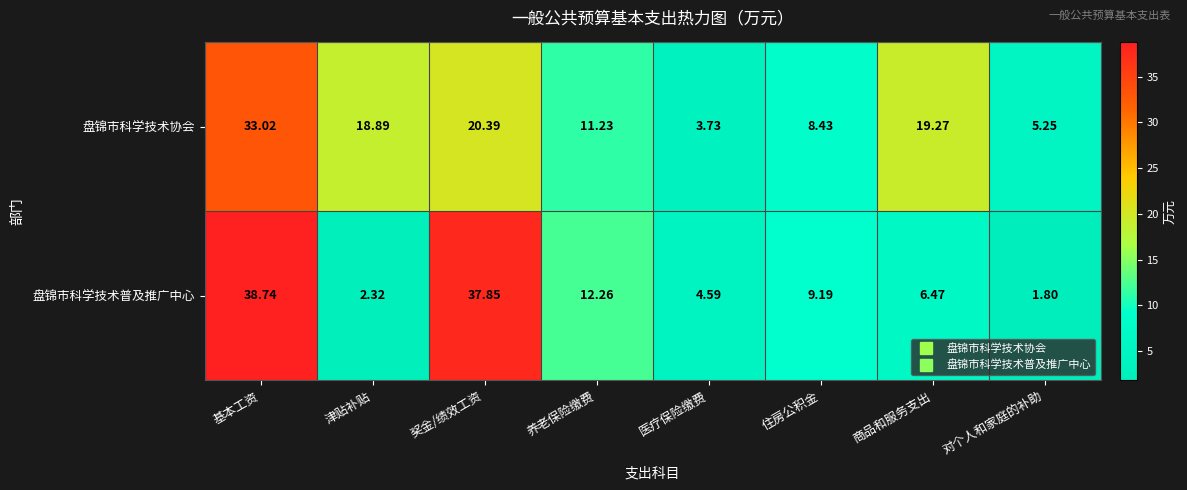

Which series changed the most between 养老保险缴费 and 对个人和家庭的补助?

盘锦市科学技术普及推广中心